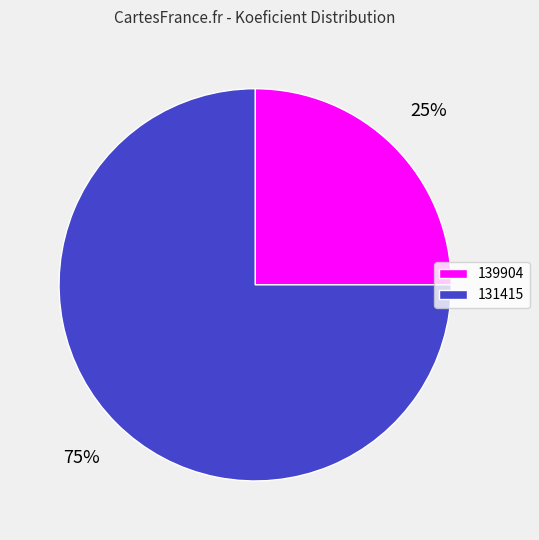

Is there a majority slice in this chart?

Yes